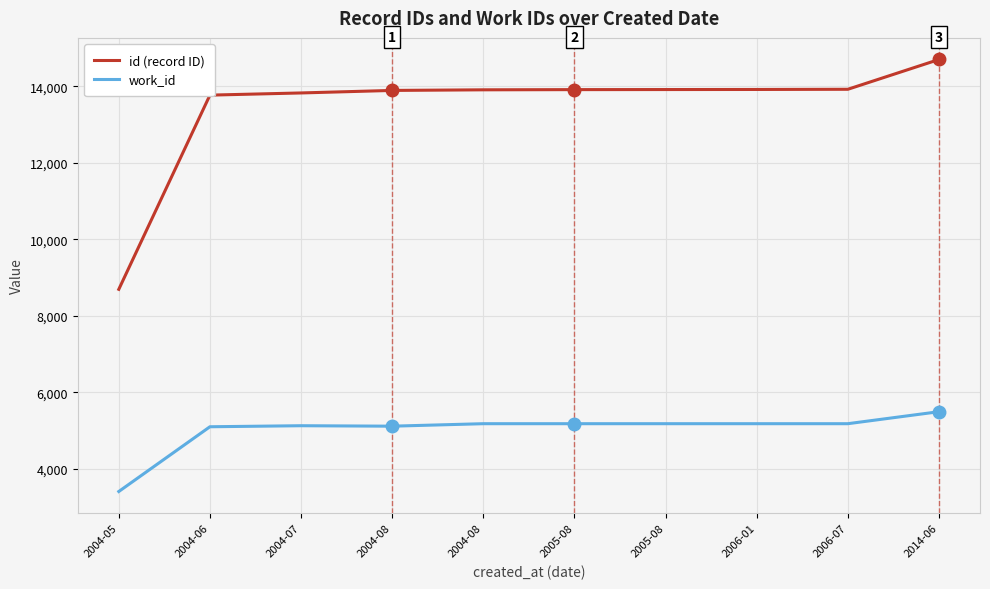

The work_id series shows 7315 at 2004-07. True or false?

False